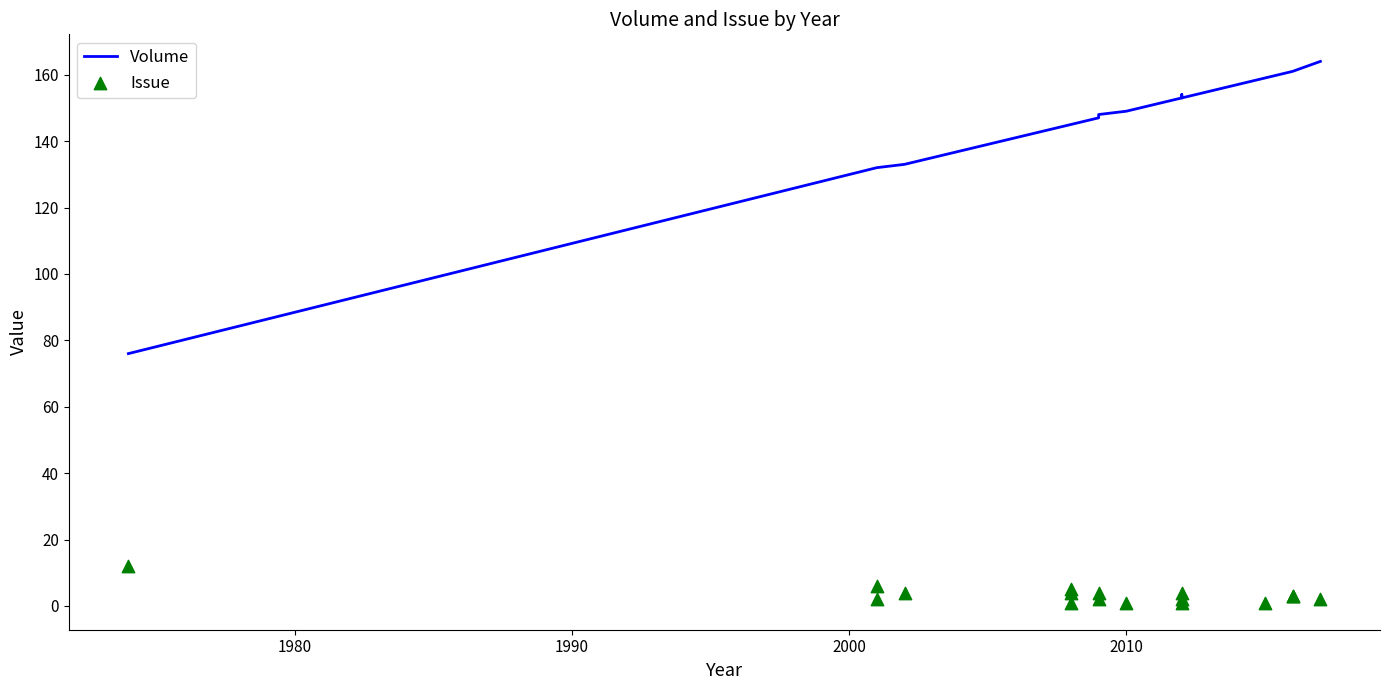

Which series contains the highest Y value?

Volume